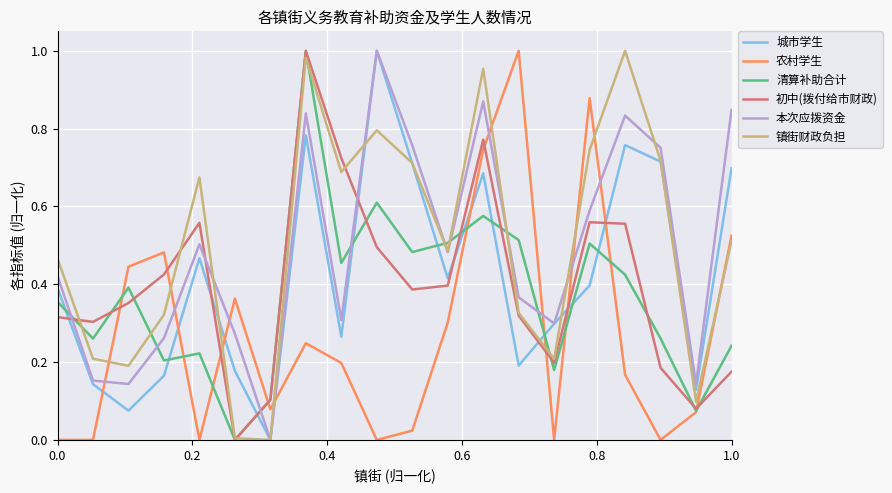

Which series ends up on top after the final intersection of 城市学生 and 农村学生?

城市学生